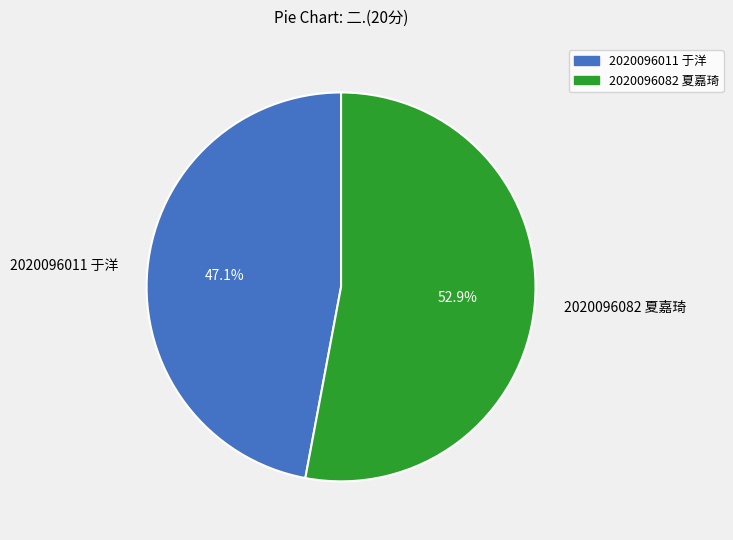

Is there any slice that represents more than half of the pie?

Yes